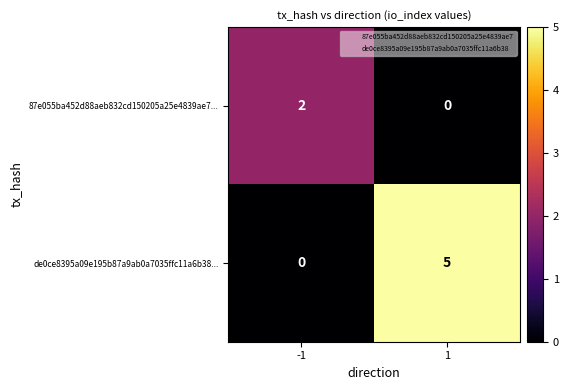

The de0ce8395a09e195b87a9ab0a7035ffc11a6b38... series shows 0 at -1. True or false?

True